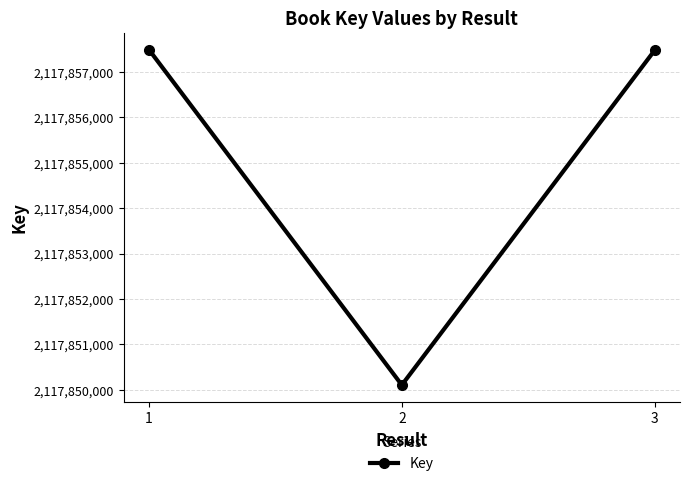

What is the difference between the maximum and minimum values?

7392